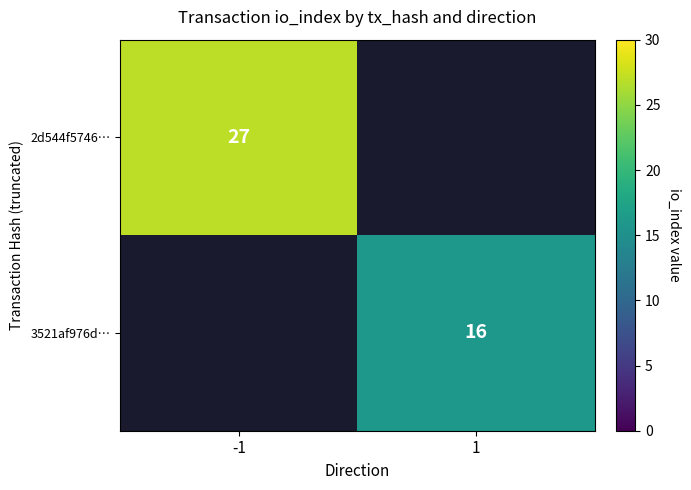

Count the number of categories in the chart.

2